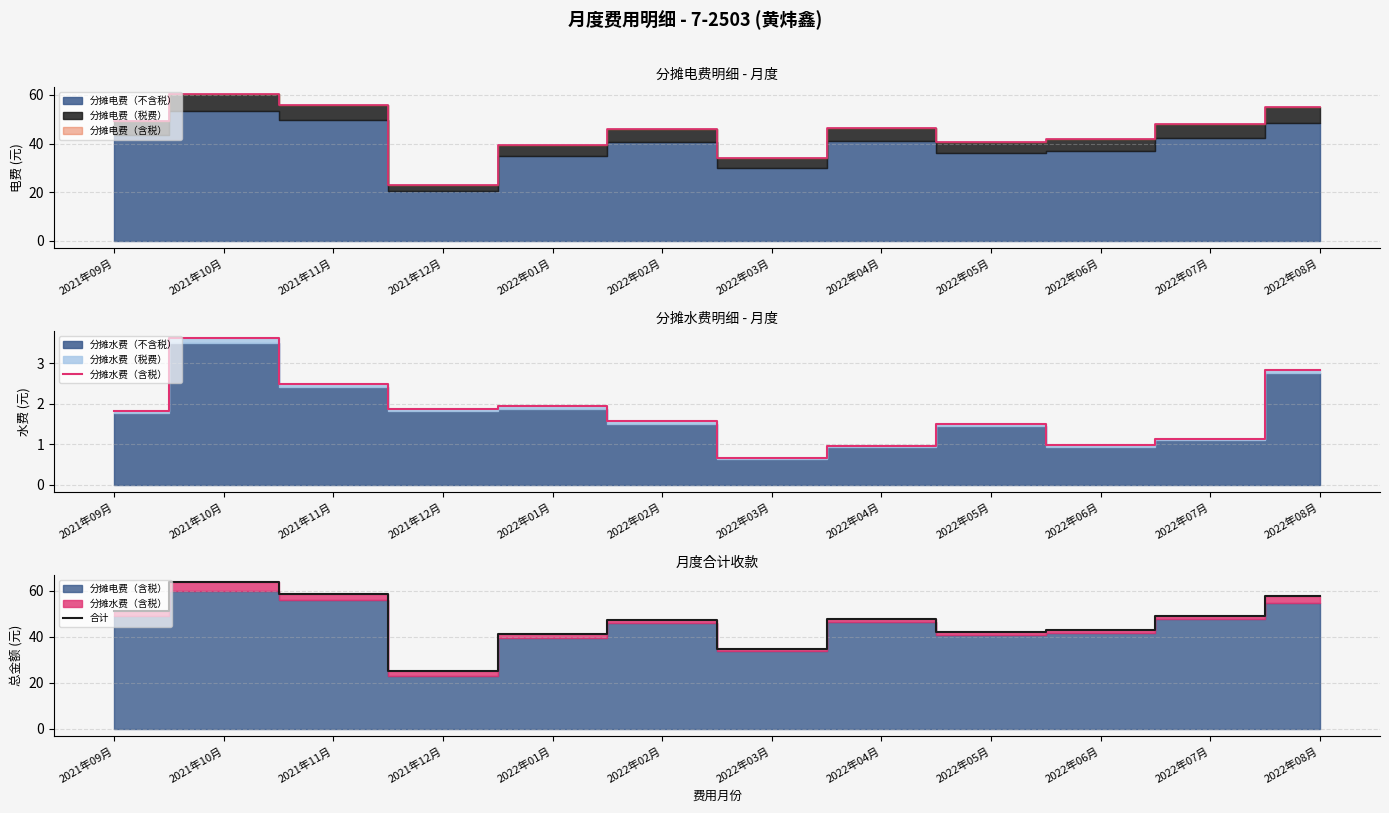

At which label does 分摊水费（含税） reach its peak?

2021年10月